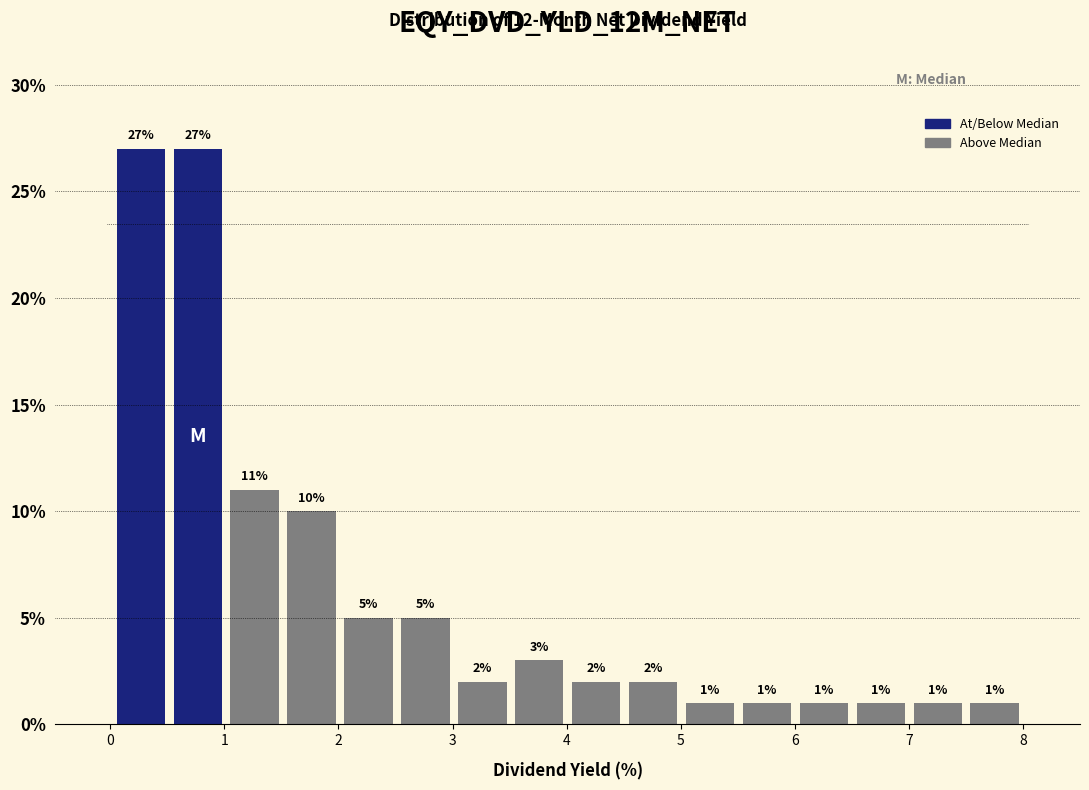

How tall is the bar that spans 1.0 to 1.5 on the x-axis? The bar edges are not printed on the chart, so give them approximately, as read against the axis.

11